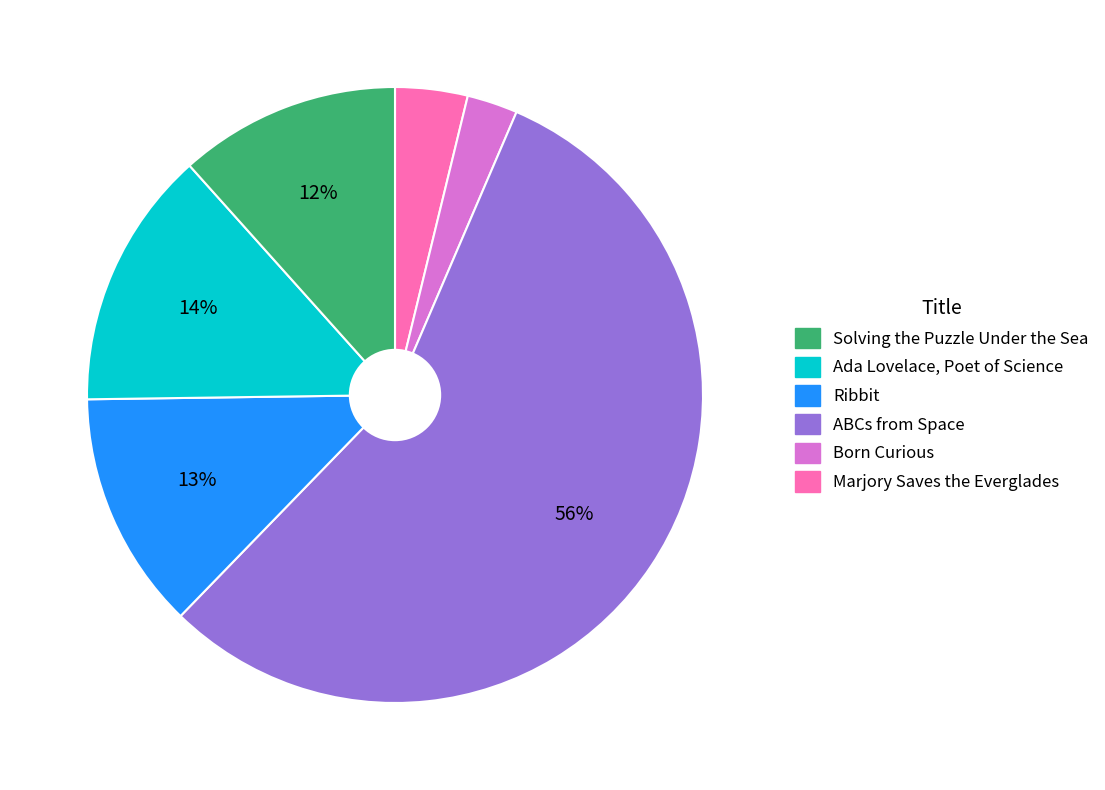

What is the smallest slice in the pie chart?

Born Curious